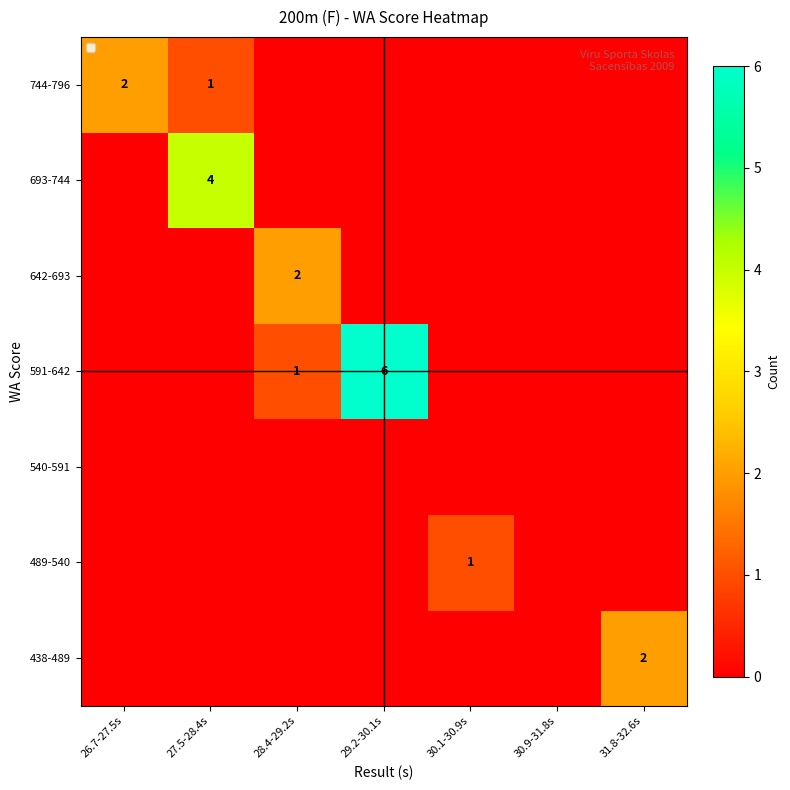

True or false: 693-744 has a value of 0 at 30.1-30.9s.

True